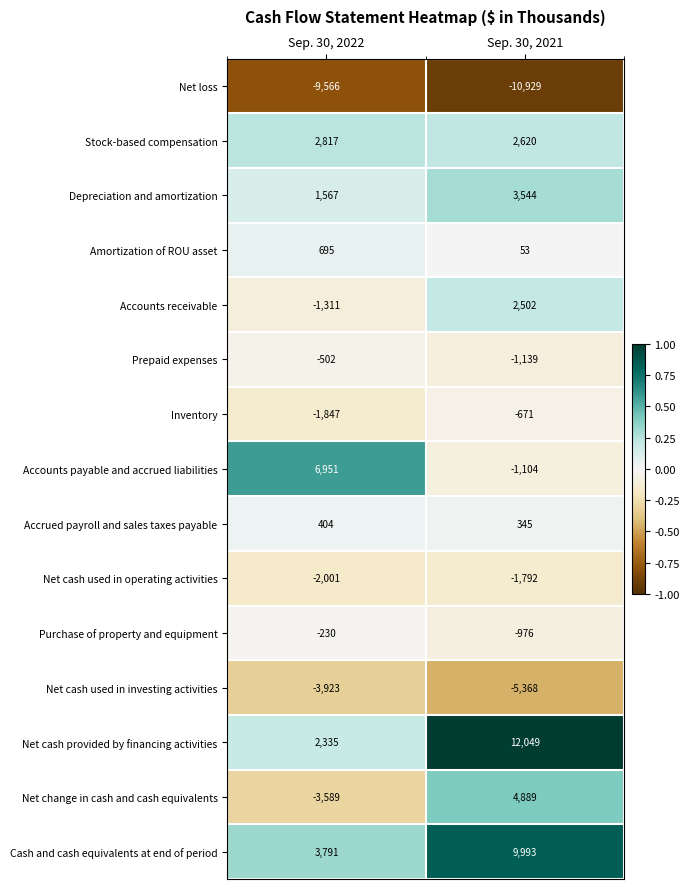

Which category has the lowest value in the Depreciation and amortization series?

Sep. 30, 2022